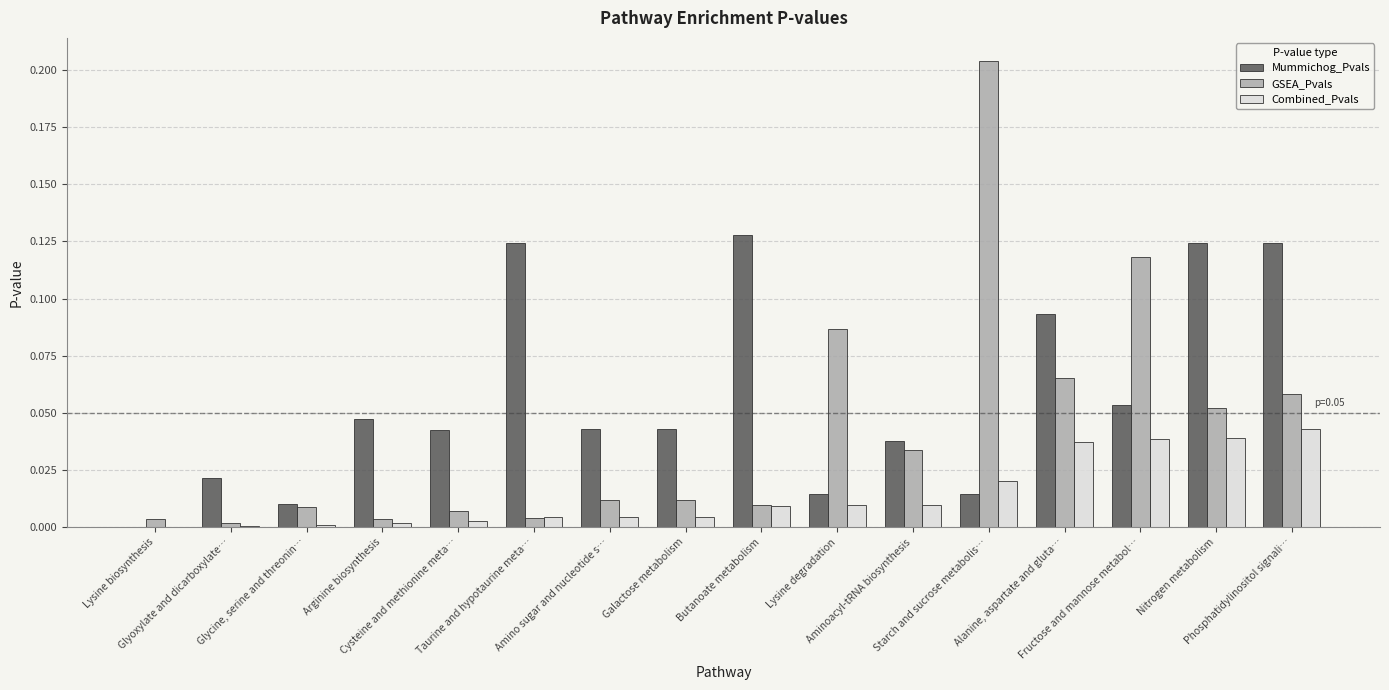

Is the value of Combined_Pvals at Nitrogen metabolism greater than the value of Mummichog_Pvals at Nitrogen metabolism?

No